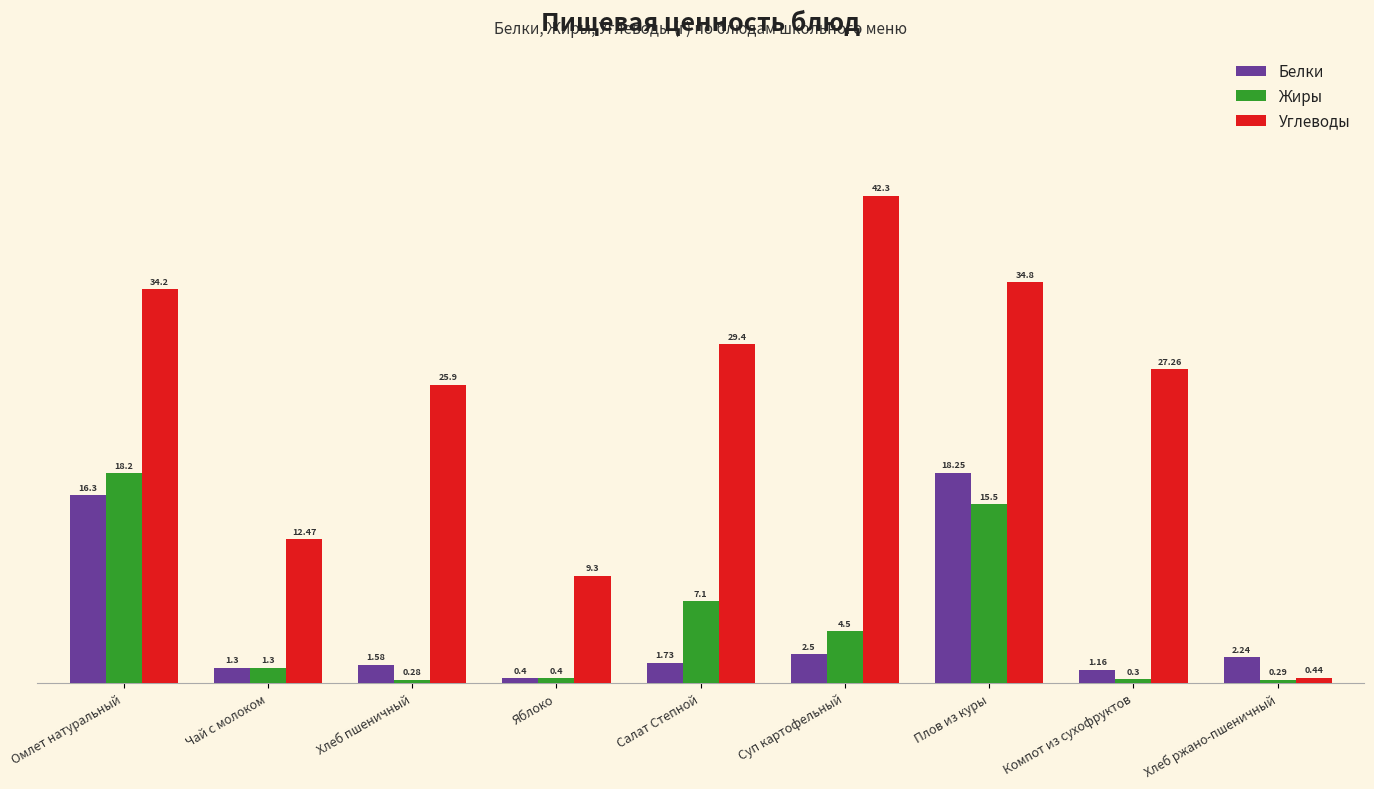

Read the Жиры value at Хлеб пшеничный.

0.3